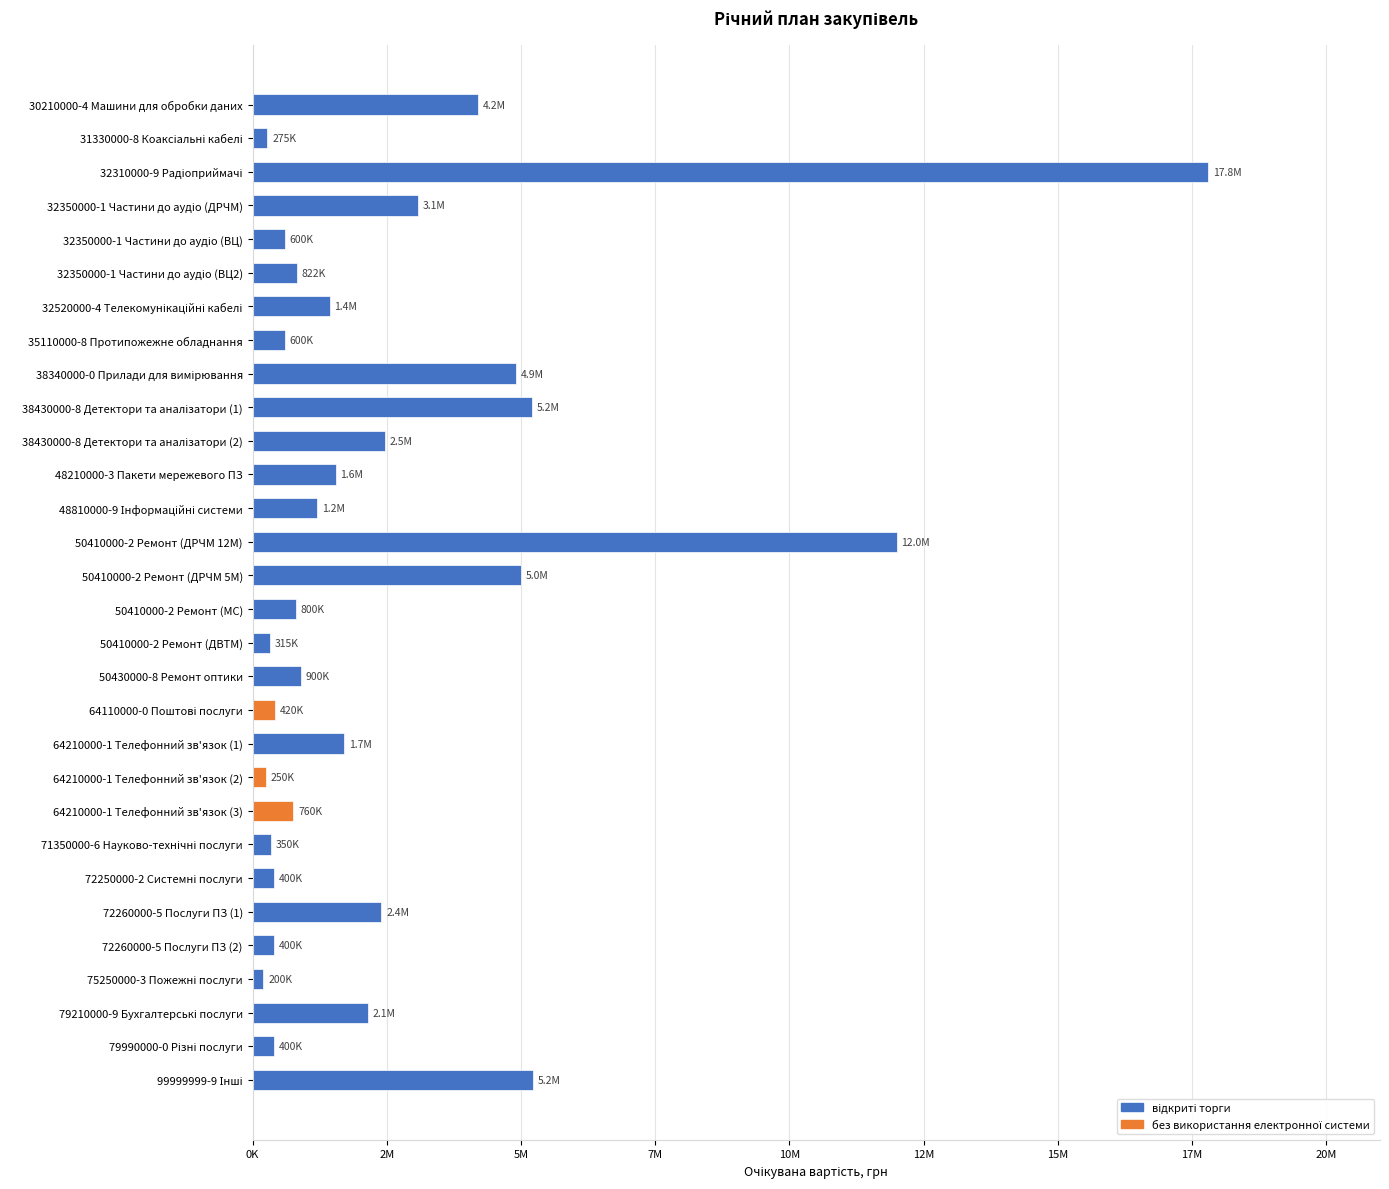

How many values exceed 1200000?

14